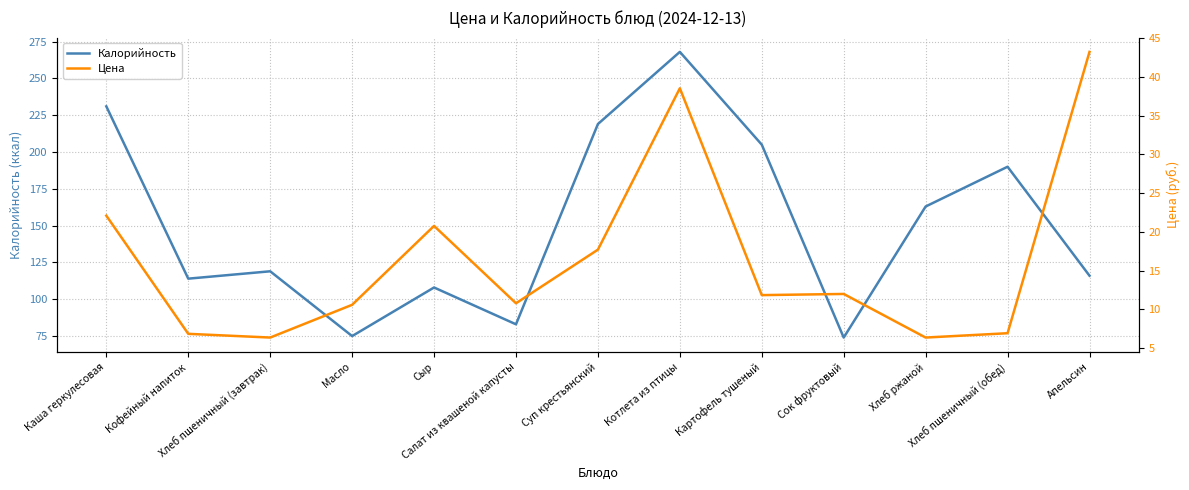

Count the number of categories in the chart.

13